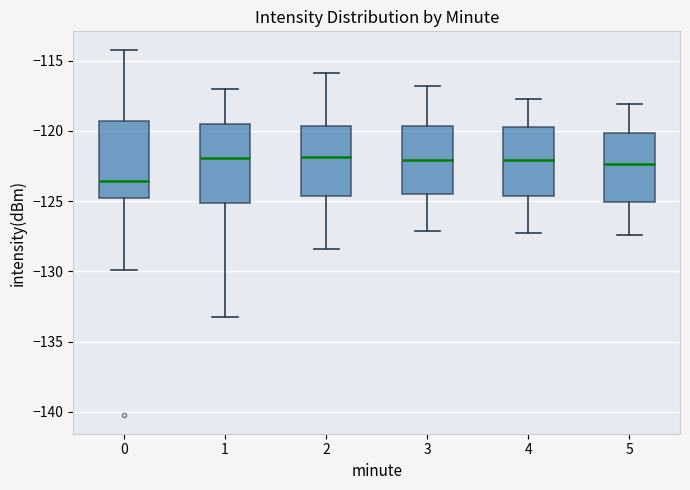

Reading left to right, read every box against the y-axis: the position of its median line, the range the box covers, and the ends of its whiskers. The values are not printed on the chart, so give them approximately, as read against the axis.

0: median -123.5, box -125.0 to -119.5, whiskers -130.0 to -114.0
1: median -122.0, box -125.0 to -119.5, whiskers -133.0 to -117.0
2: median -122.0, box -124.5 to -119.5, whiskers -128.5 to -116.0
3: median -122.0, box -124.5 to -119.5, whiskers -127.0 to -117.0
4: median -122.0, box -124.5 to -119.5, whiskers -127.5 to -117.5
5: median -122.5, box -125.0 to -120.0, whiskers -127.5 to -118.0